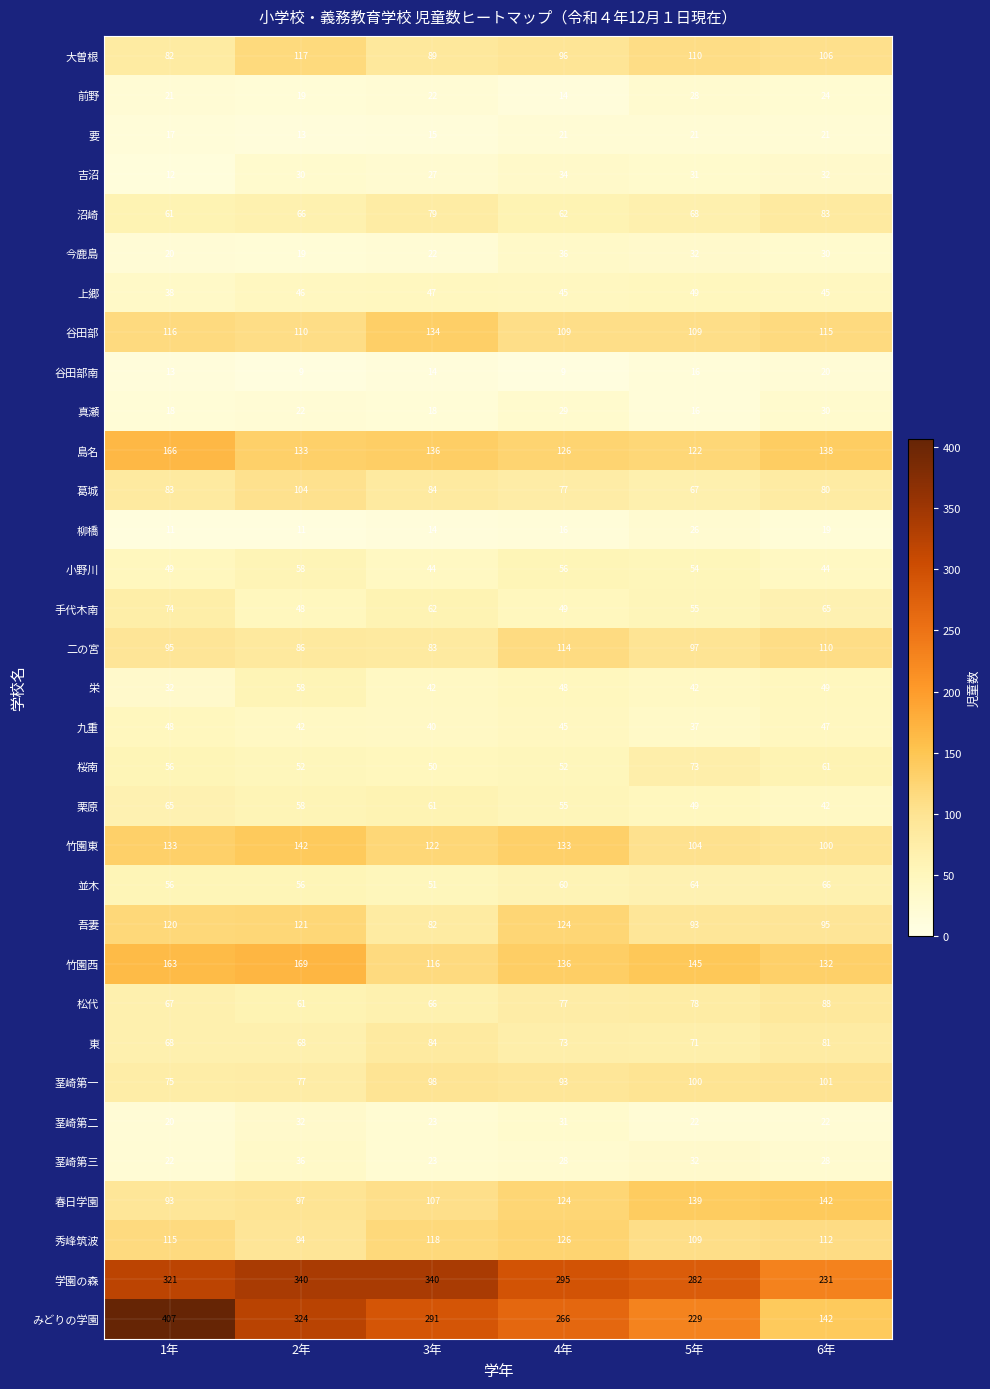

Which series has the largest total across all categories?

学園の森